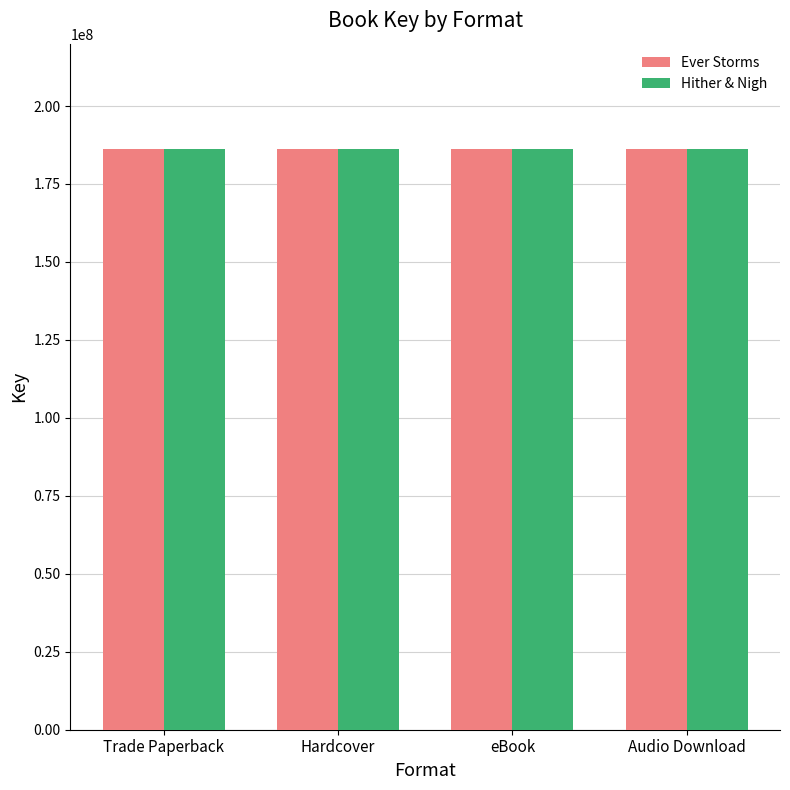

What is the total value across all series at Trade Paperback?

372338960